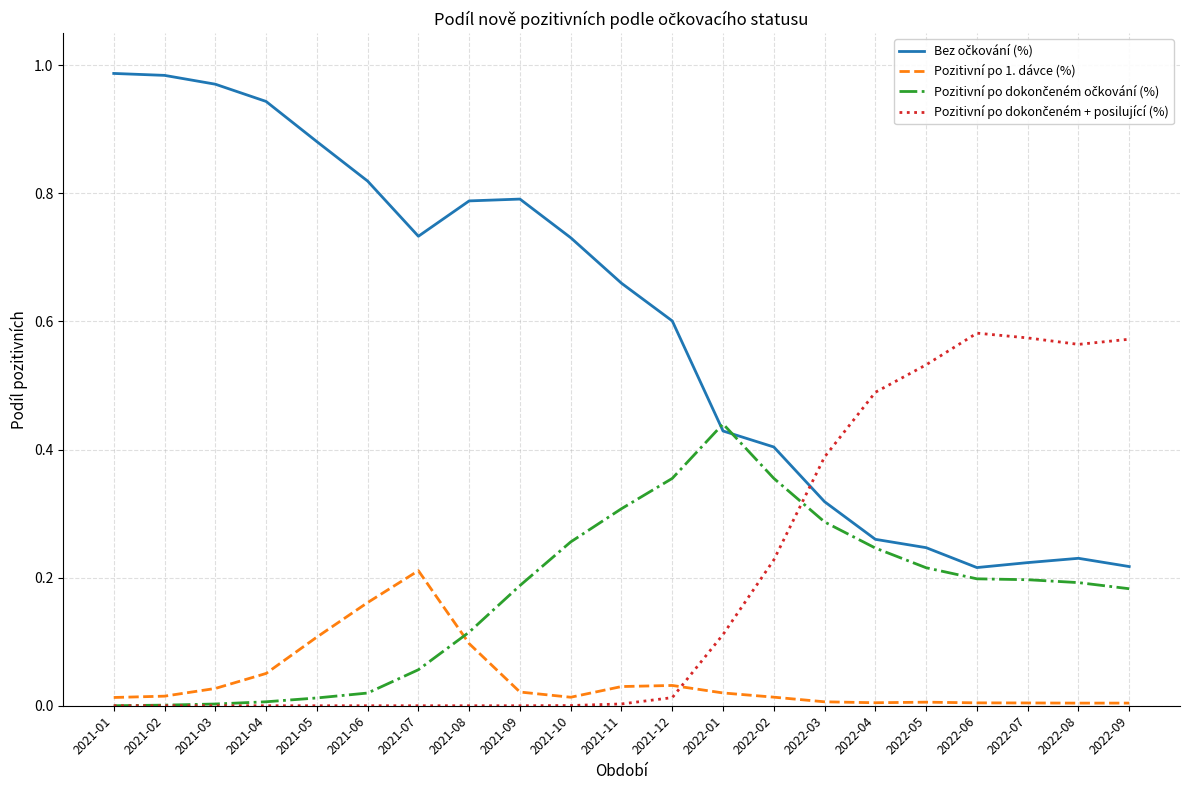

How many lines are shown in the chart?

4